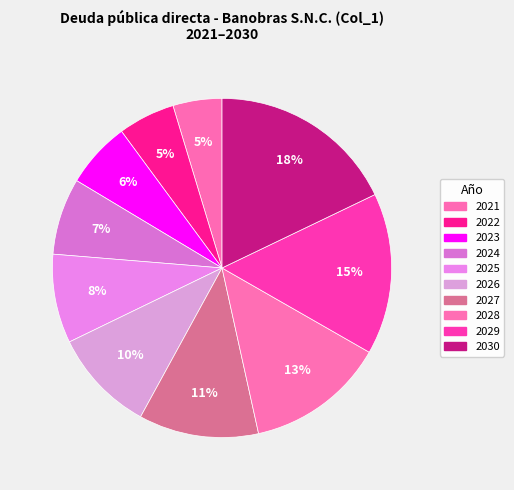

Does 2030 account for over 50% of the chart?

No